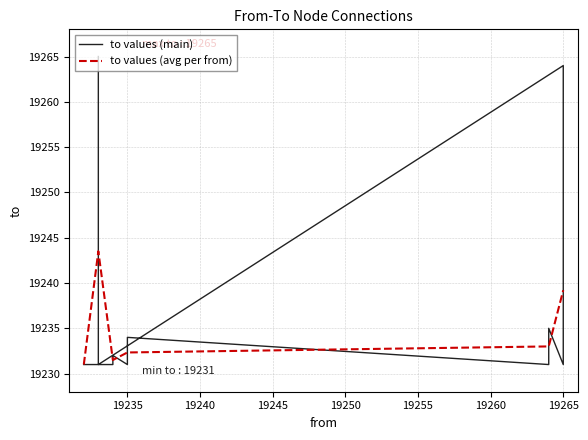

What is the sum of the values at 19232 and 19233?

38463